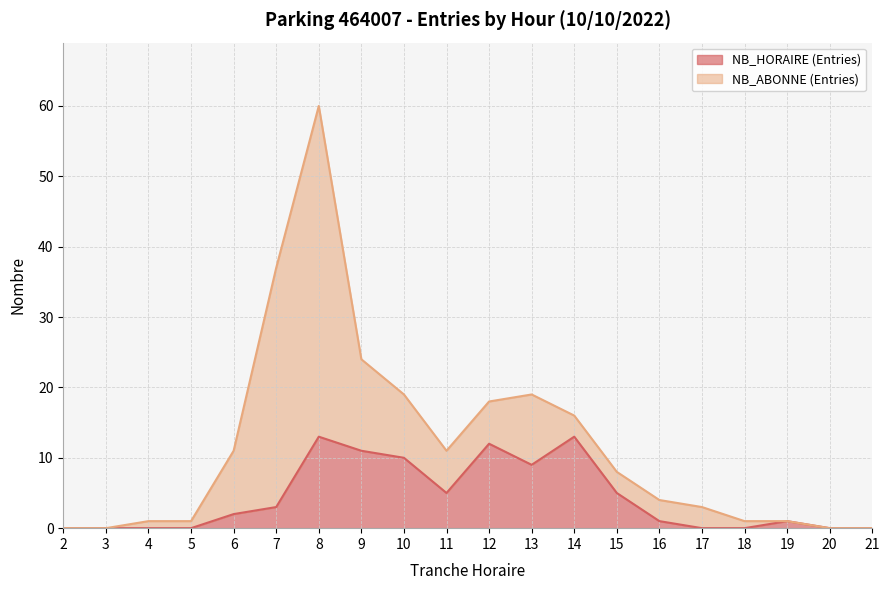

The NB_HORAIRE (Entries) series shows 12 at 12. True or false?

True